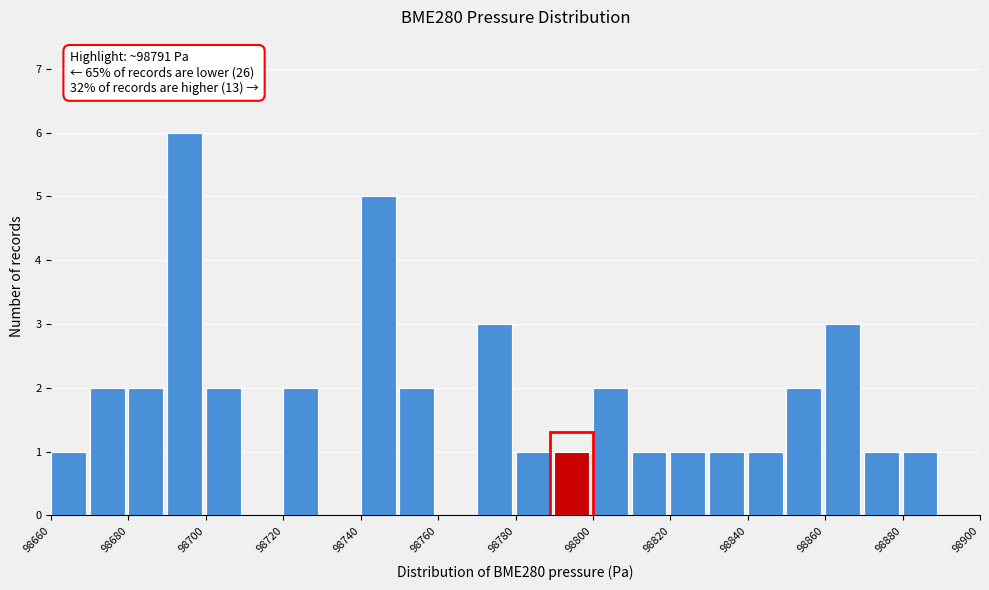

Over which range of the x-axis is the bar tallest?

98690 to 98700